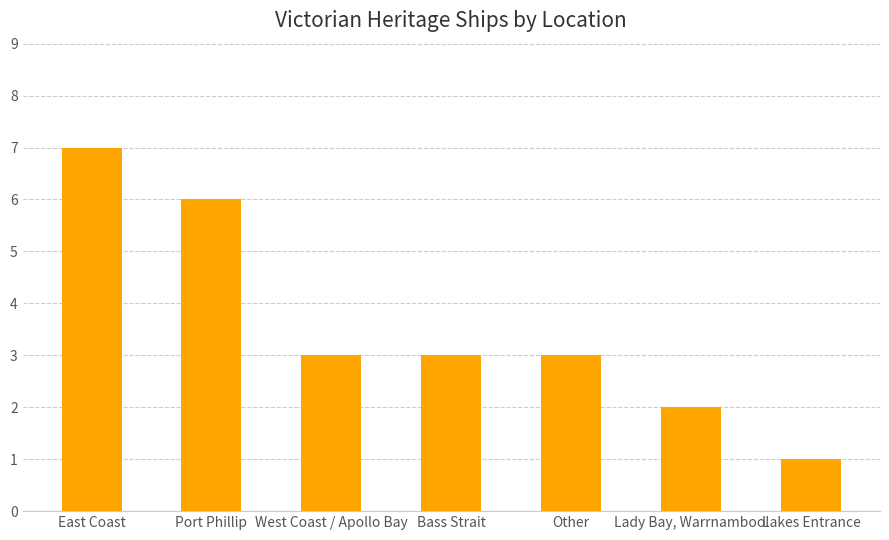

How many data points does each series have?

7